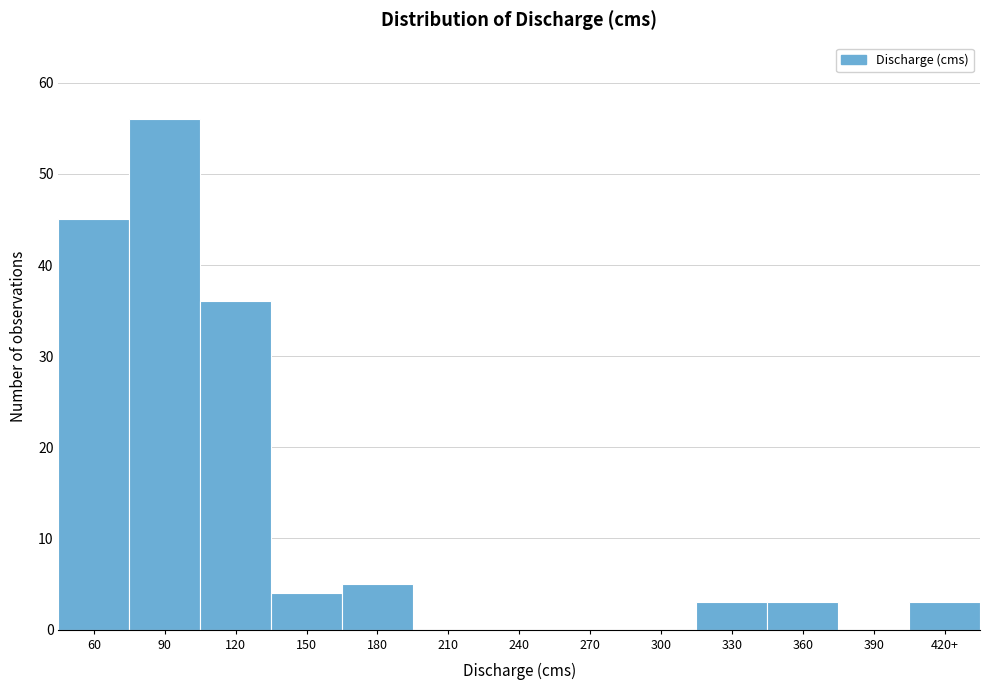

Reading left to right, list all the values displayed in this chart.

60=45	90=56	120=36	150=4	180=5	210=0	240=0	270=0	300=0	330=3	360=3	390=0	420+=3